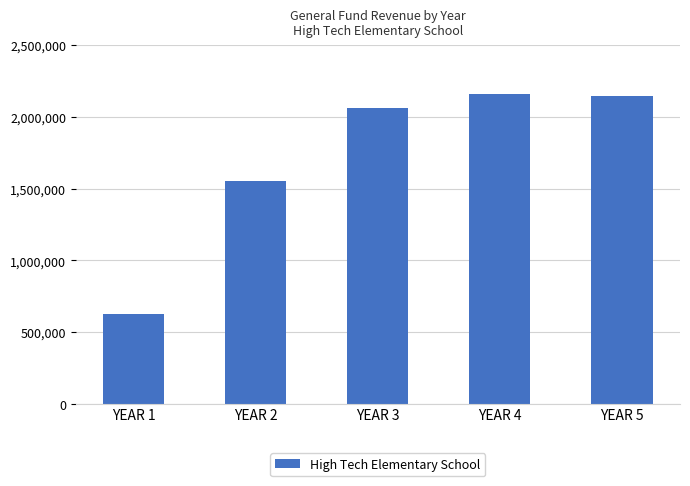

Which has a higher value, YEAR 3 or YEAR 4?

YEAR 4